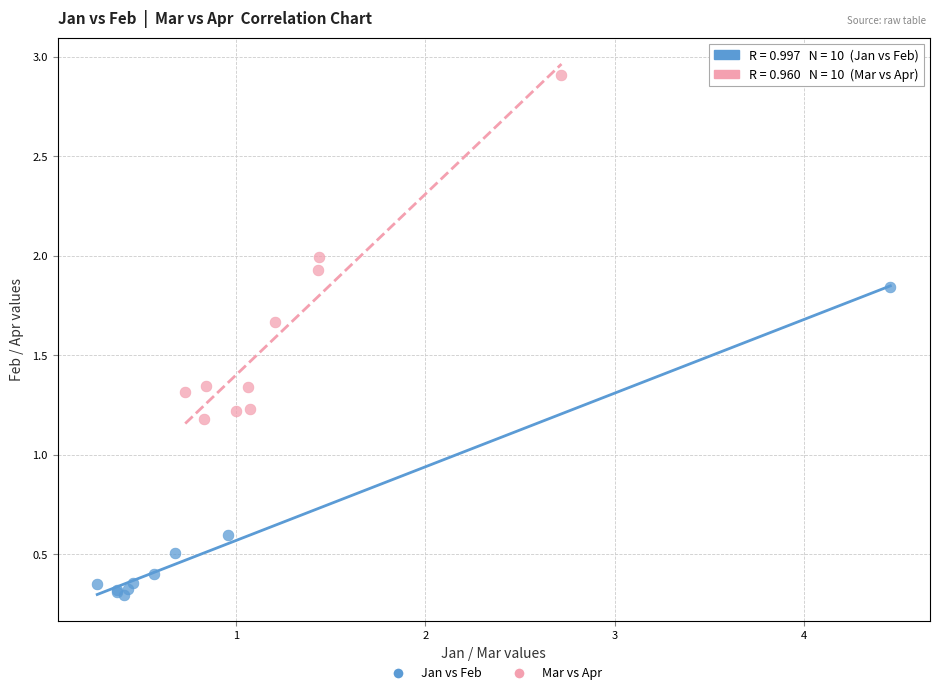

Which series contains the highest Y value?

Mar vs Apr